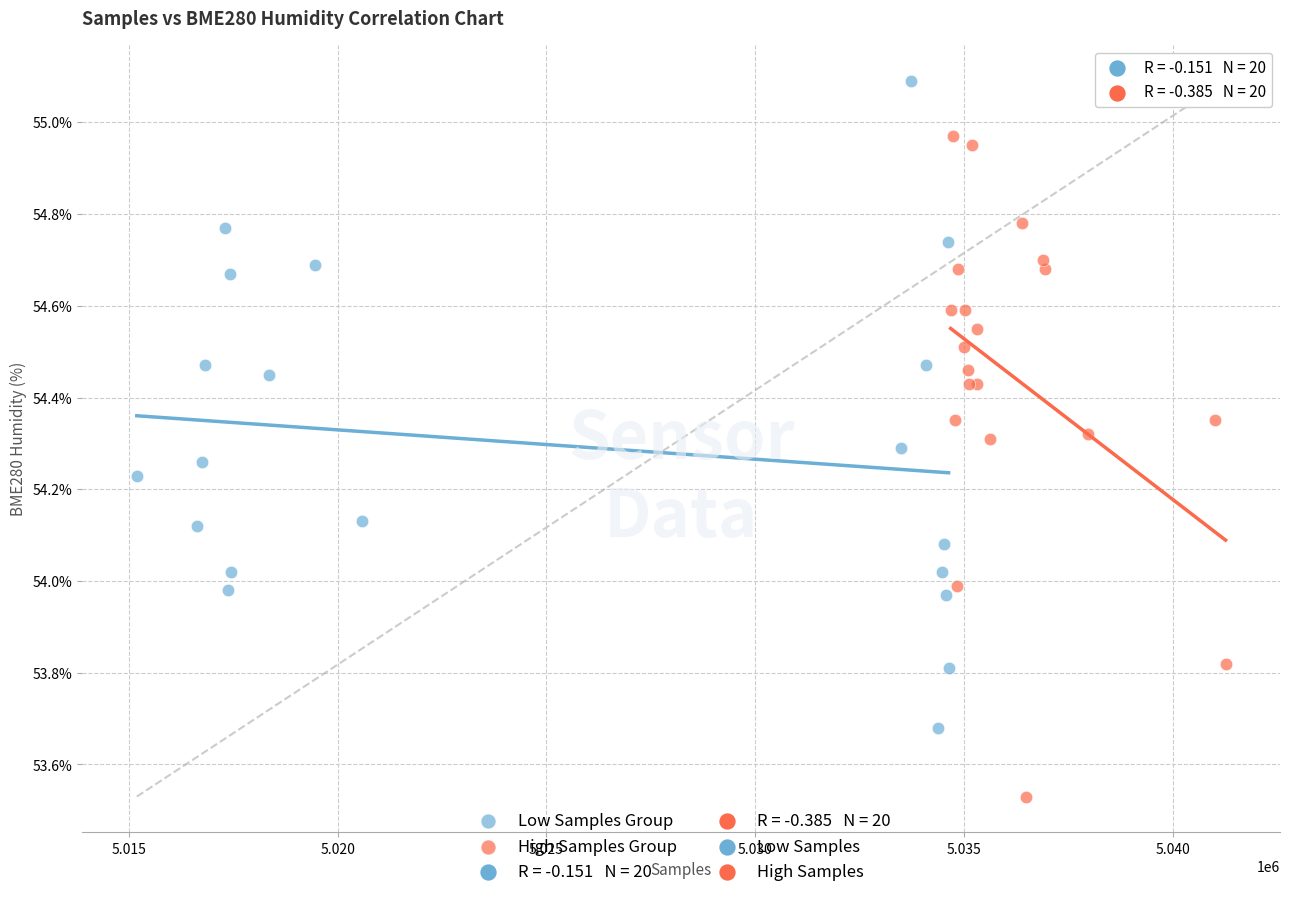

Which series reaches the maximum Y coordinate?

Low Samples Group